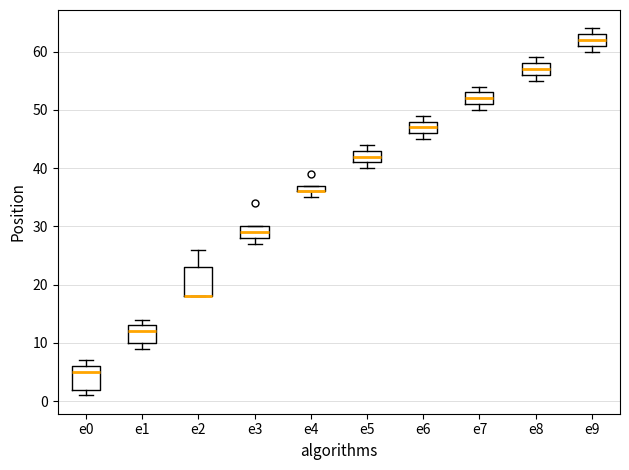

Comparing the boxes themselves (not the whiskers), which one is the tallest?

e2